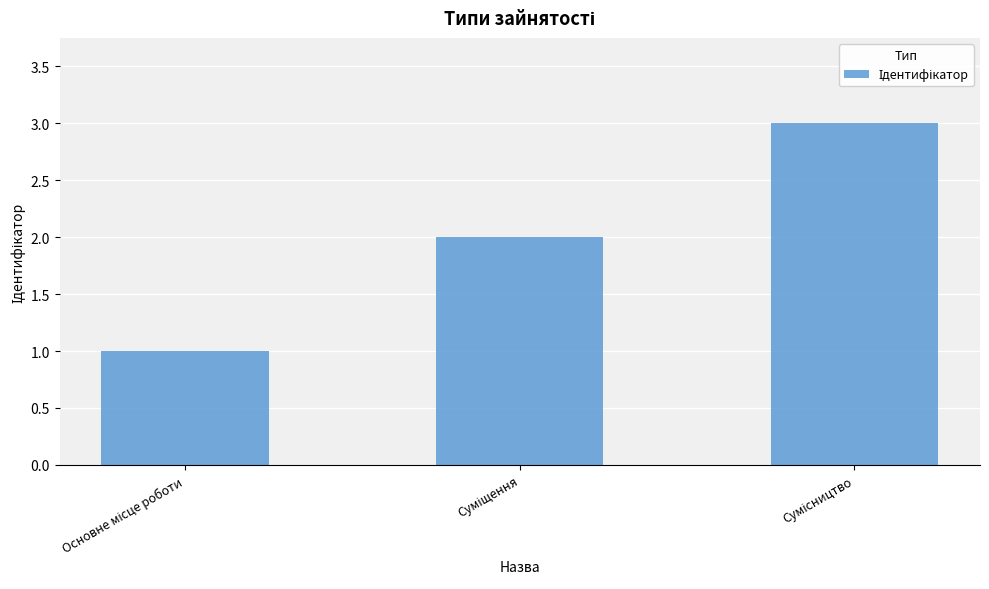

What is the maximum value shown in the chart?

3